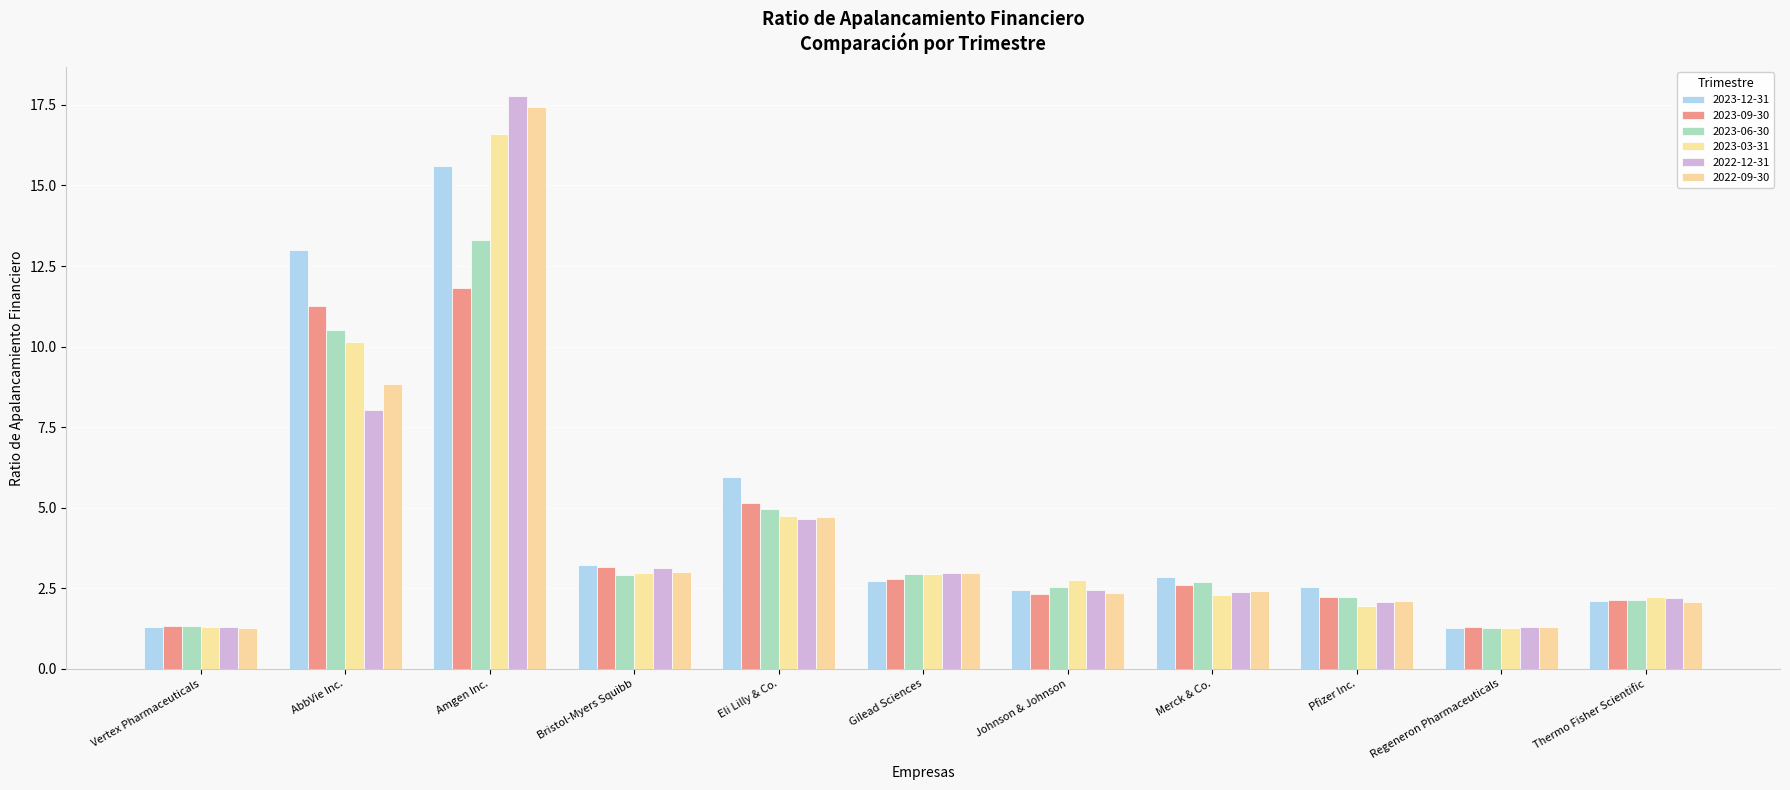

Count the number of categories in the chart.

11